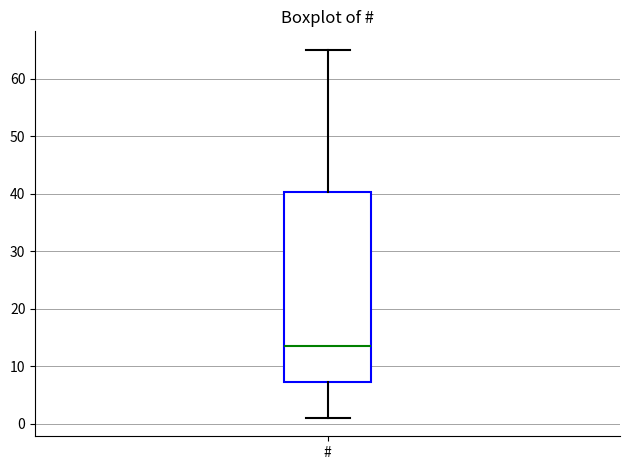

Read this box plot against the y-axis: the position of the median line, the range covered by the box, and the ends of both whiskers. The values are not printed on the chart, so give them approximately, as read against the axis.

median 14, box 7 to 40, whiskers 1 to 65